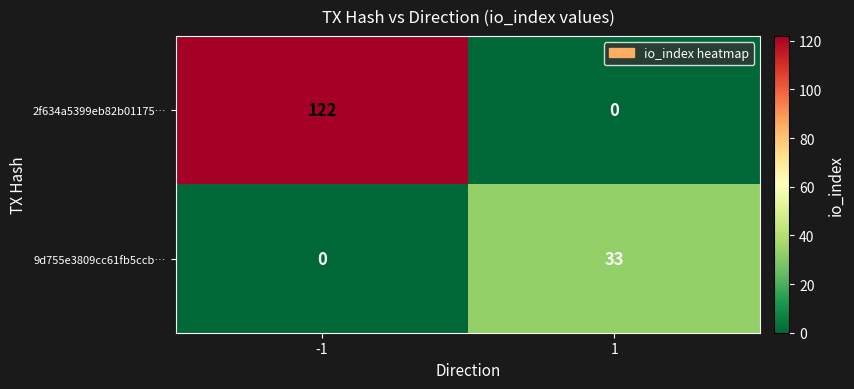

Which series changed the most between -1 and 1?

2f634a5399eb82b01175…